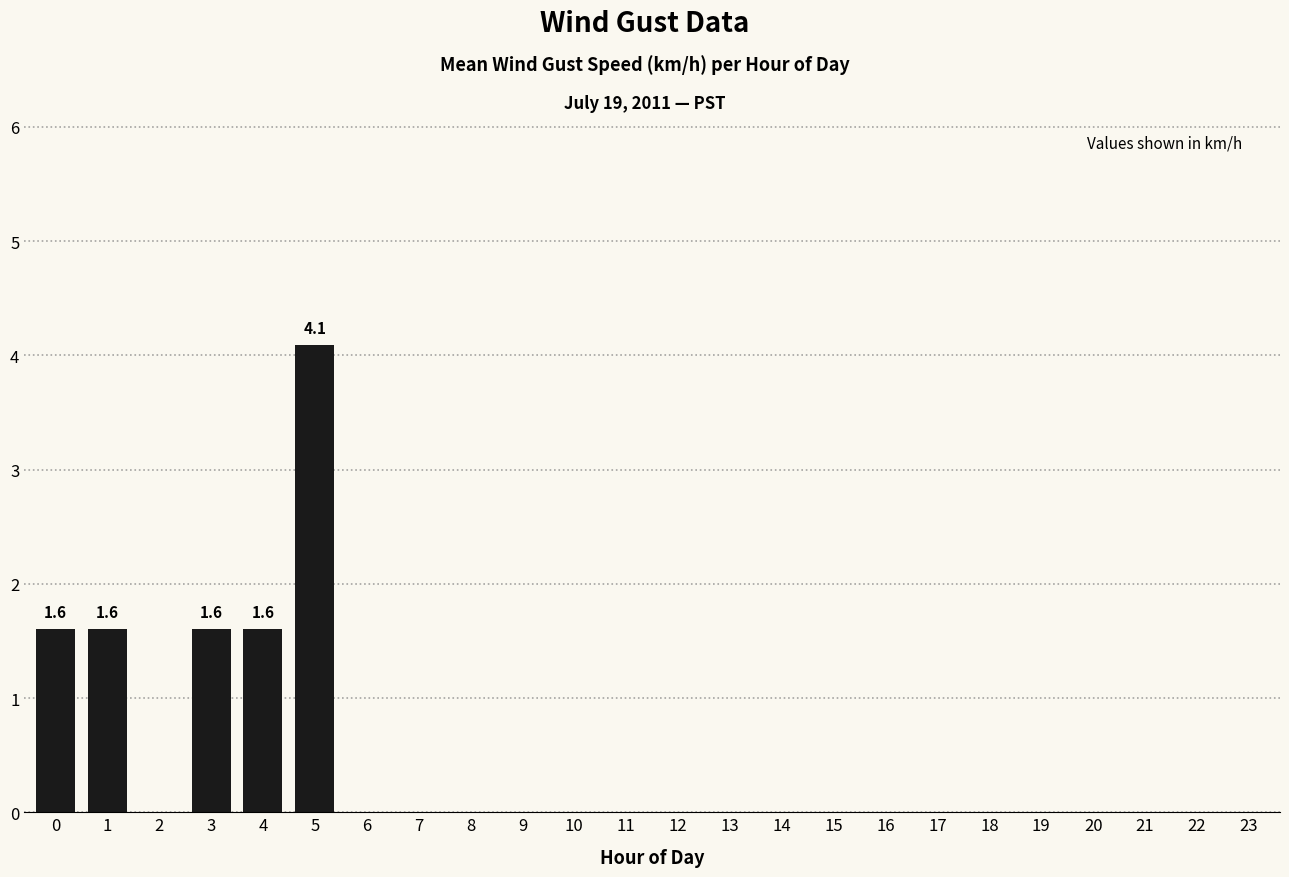

Read the value at 3.

1.6